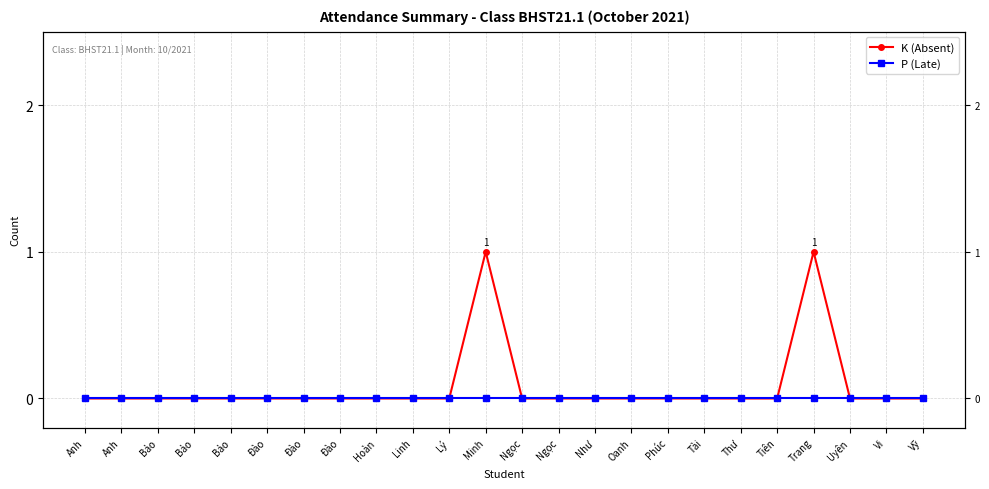

Rank the series by their maximum value, from lowest to highest.

P (Late), K (Absent)